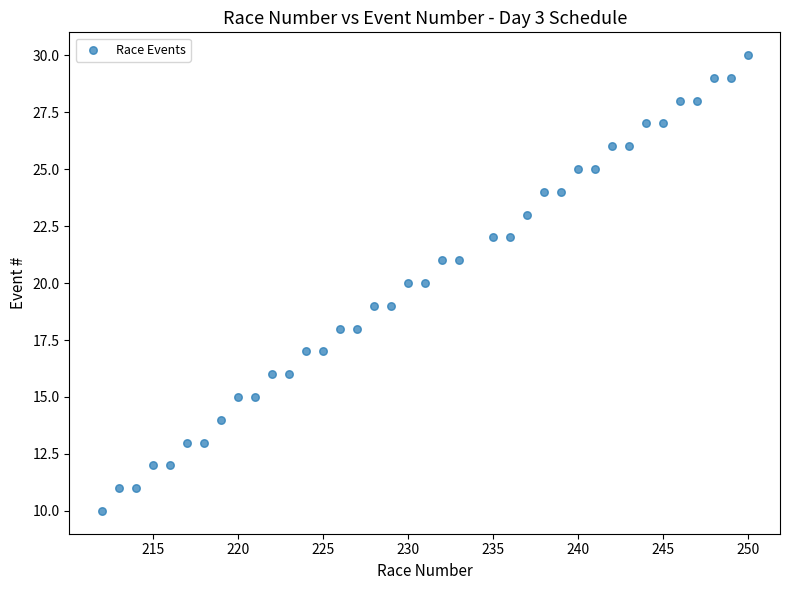

What is the range of X values (max minus min)?

38